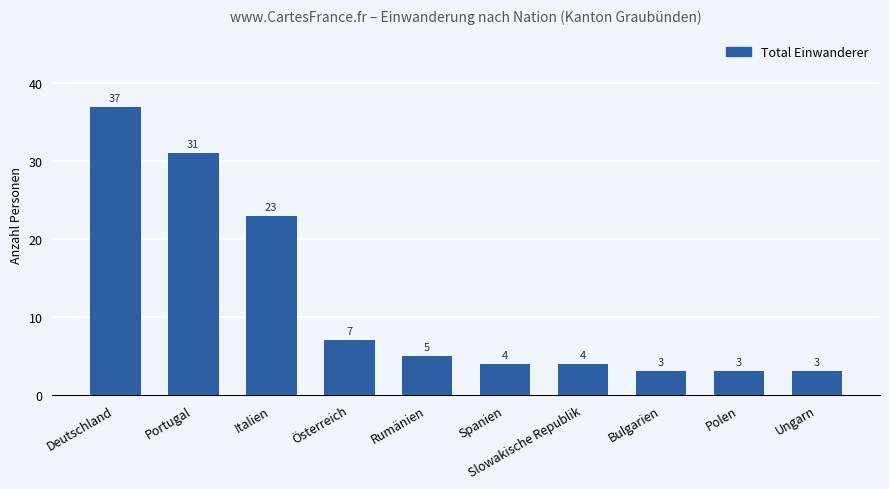

Which has a higher value, Rumänien or Deutschland?

Deutschland